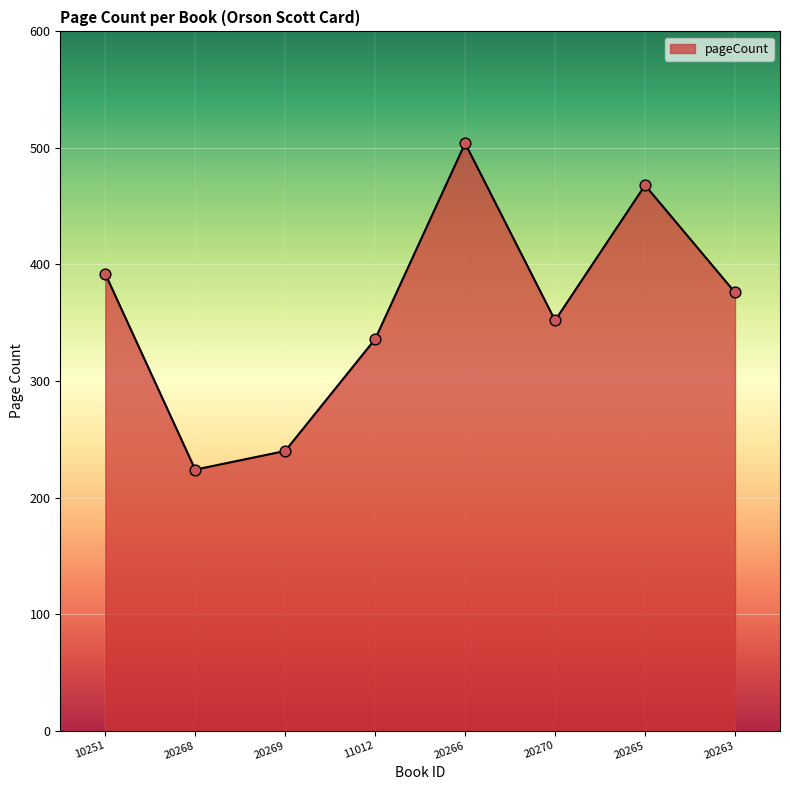

Between 10251 and 20268, which is larger?

10251